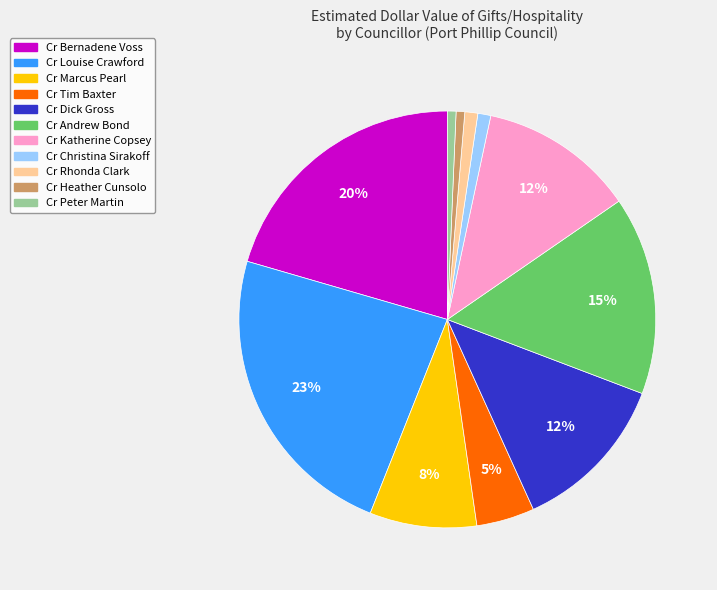

Does any single category account for the majority?

No